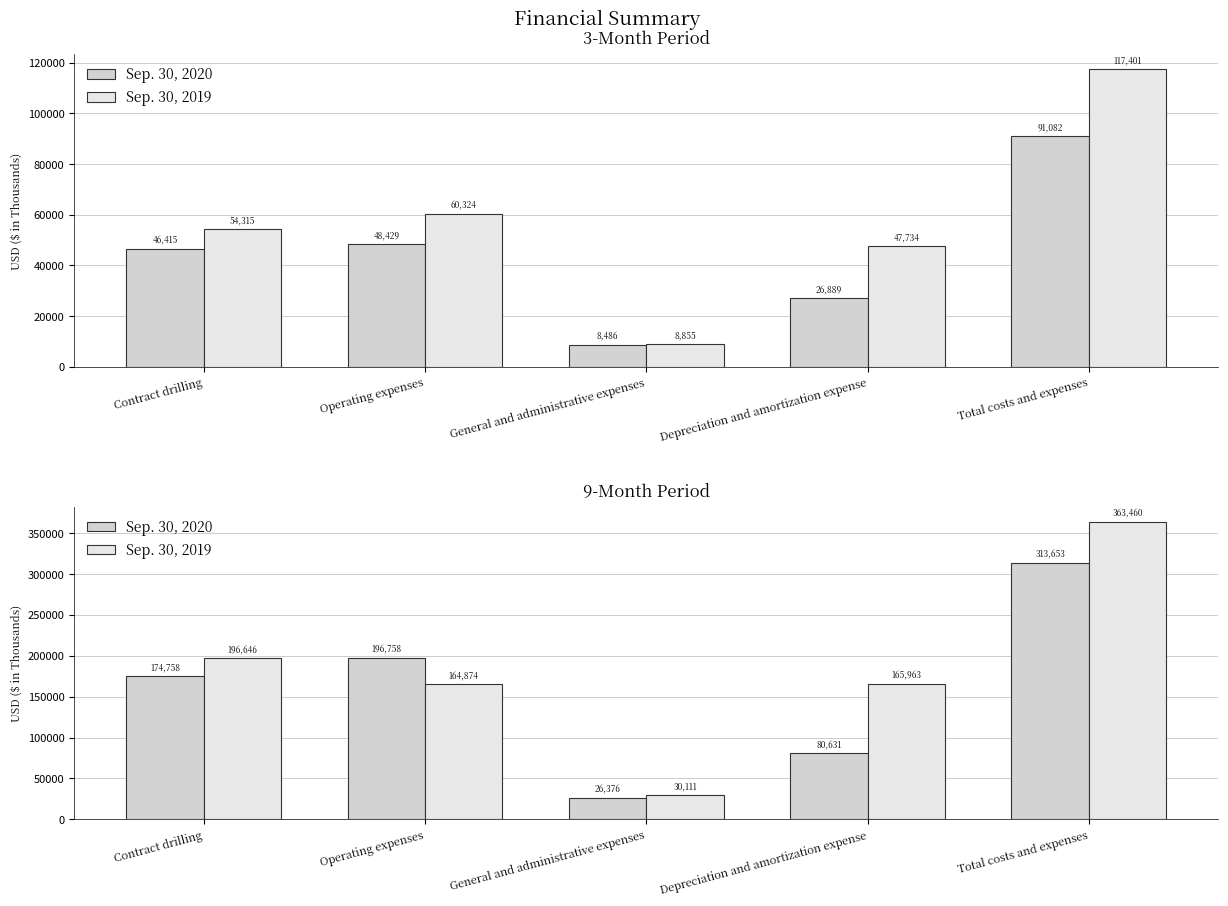

Which category has the lowest value across all series?

General and administrative expenses